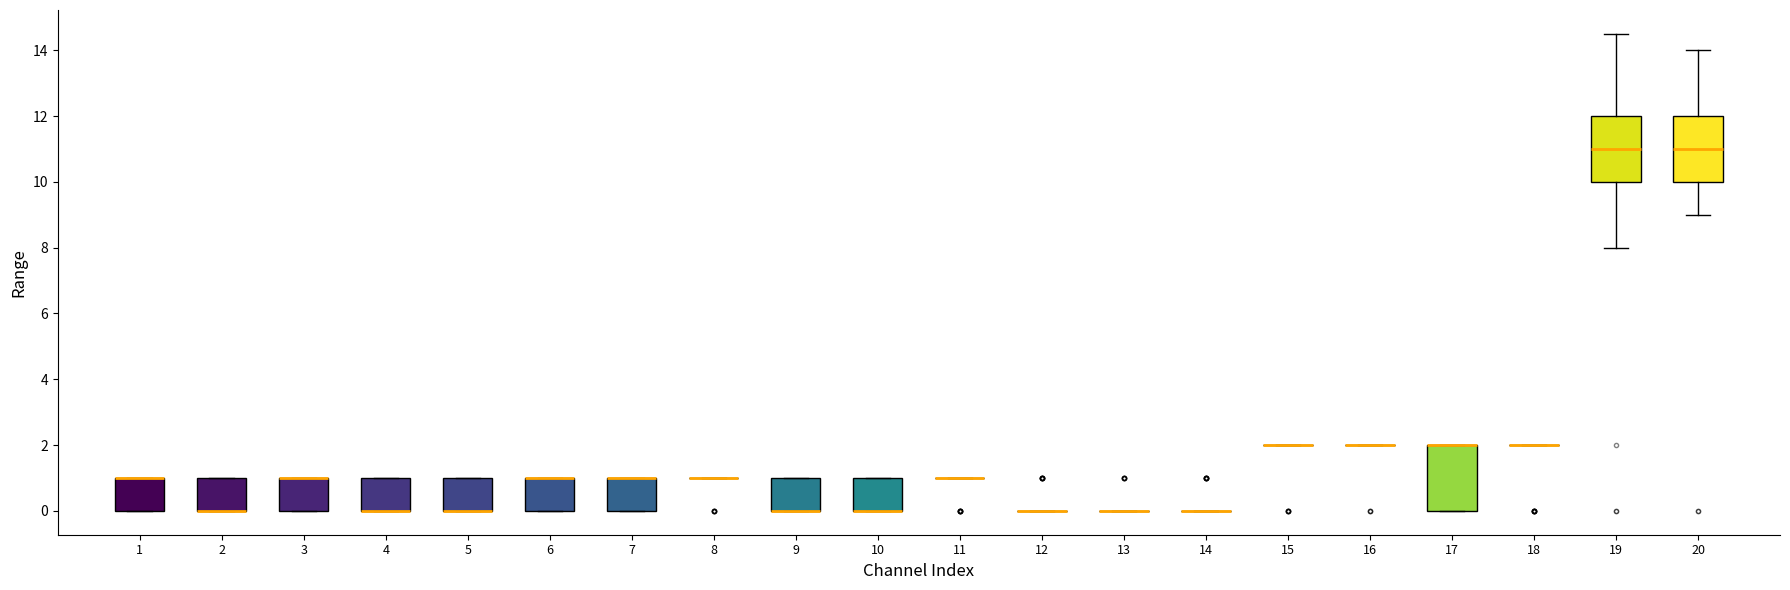

Reading left to right, transcribe this box plot: for each box, give where its median line is, the range the box spans, and where its two whiskers end, as read against the y-axis. The values are not printed on the chart, so give them approximately, as read against the axis.

1: median 1.0 (drawn on the box's upper edge), box 0.0 to 1.0, whiskers 0.0 to 1.0
2: median 0.0 (drawn on the box's lower edge), box 0.0 to 1.0, whiskers 0.0 to 1.0
3: median 1.0 (drawn on the box's upper edge), box 0.0 to 1.0, whiskers 0.0 to 1.0
4: median 0.0 (drawn on the box's lower edge), box 0.0 to 1.0, whiskers 0.0 to 1.0
5: median 0.0 (drawn on the box's lower edge), box 0.0 to 1.0, whiskers 0.0 to 1.0
6: median 1.0 (drawn on the box's upper edge), box 0.0 to 1.0, whiskers 0.0 to 1.0
7: median 1.0 (drawn on the box's upper edge), box 0.0 to 1.0, whiskers 0.0 to 1.0
8: box collapsed to a line at 1.0, whiskers 1.0 to 1.0
9: median 0.0 (drawn on the box's lower edge), box 0.0 to 1.0, whiskers 0.0 to 1.0
10: median 0.0 (drawn on the box's lower edge), box 0.0 to 1.0, whiskers 0.0 to 1.0
11: box collapsed to a line at 1.0, whiskers 1.0 to 1.0
12: box collapsed to a line at 0.0, whiskers 0.0 to 0.0
13: box collapsed to a line at 0.0, whiskers 0.0 to 0.0
14: box collapsed to a line at 0.0, whiskers 0.0 to 0.0
15: box collapsed to a line at 2.0, whiskers 2.0 to 2.0
16: box collapsed to a line at 2.0, whiskers 2.0 to 2.0
17: median 2.0 (drawn on the box's upper edge), box 0.0 to 2.0, whiskers 0.0 to 2.0
18: box collapsed to a line at 2.0, whiskers 2.0 to 2.0
19: median 11.0, box 10.0 to 12.0, whiskers 8.0 to 14.6
20: median 11.0, box 10.0 to 12.0, whiskers 9.0 to 14.0